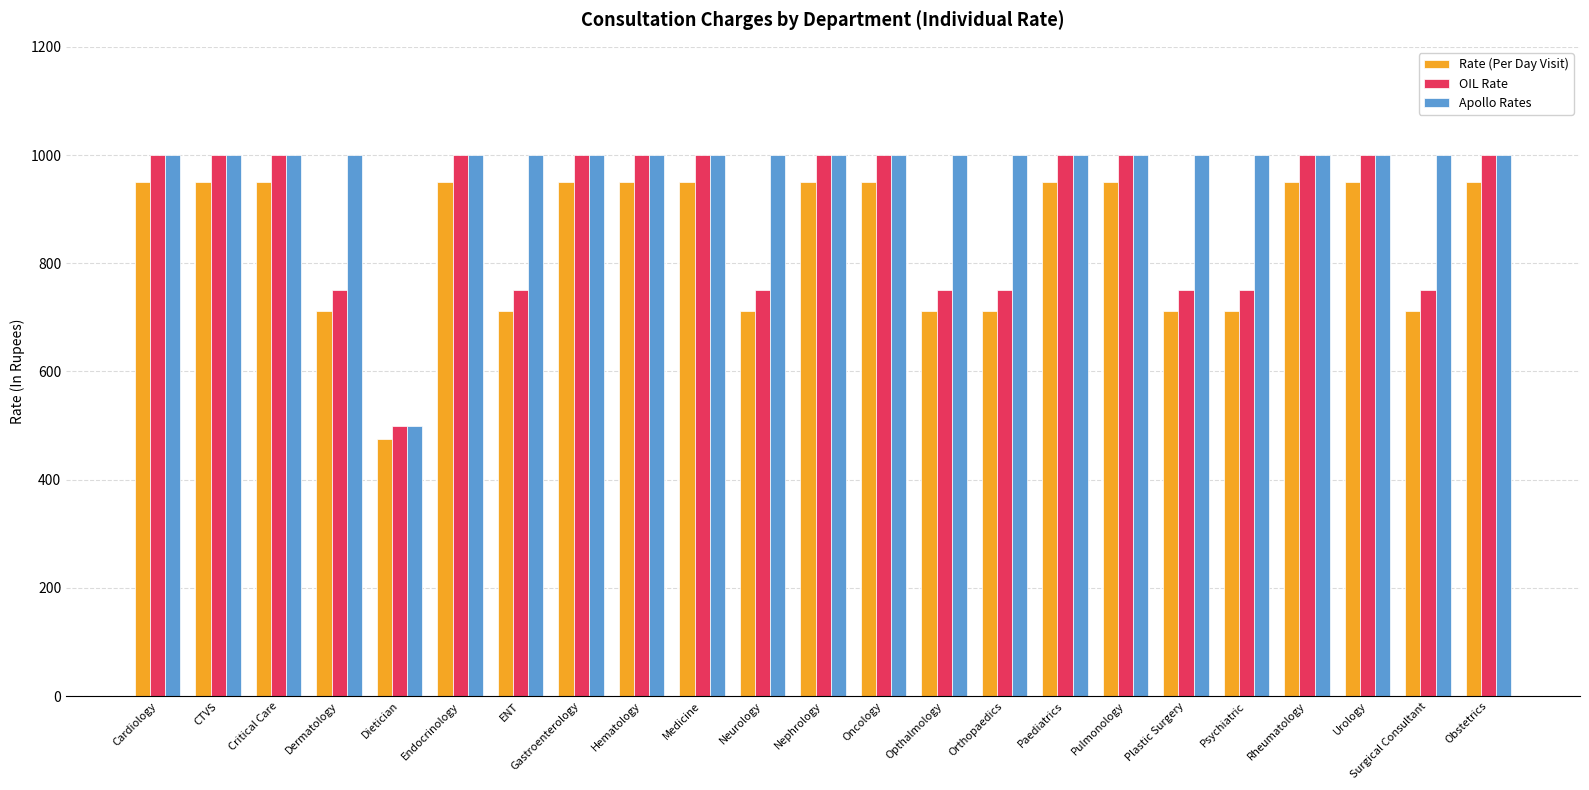

Is it true that OIL Rate equals 1000.0 at Pulmonology?

True